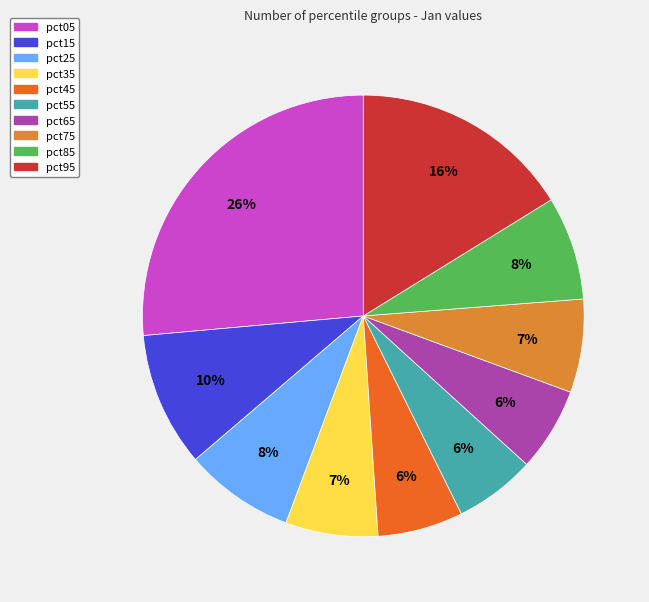

Which slice is the largest?

pct05